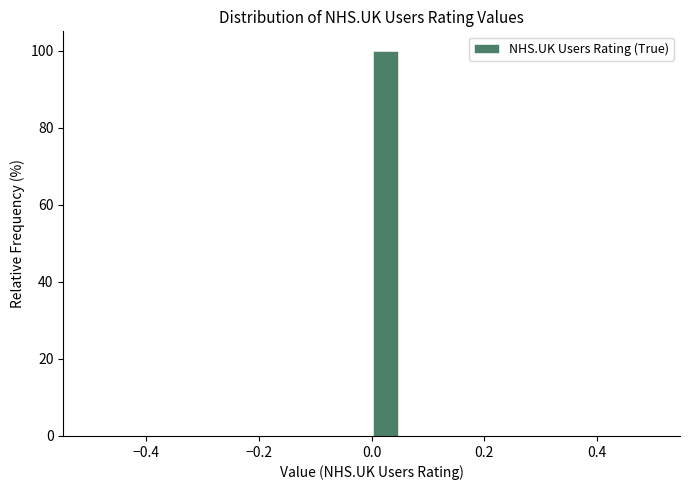

Around what value on the x-axis is the tallest bar? Give the approximate position of its centre, as read against the axis.

0.02